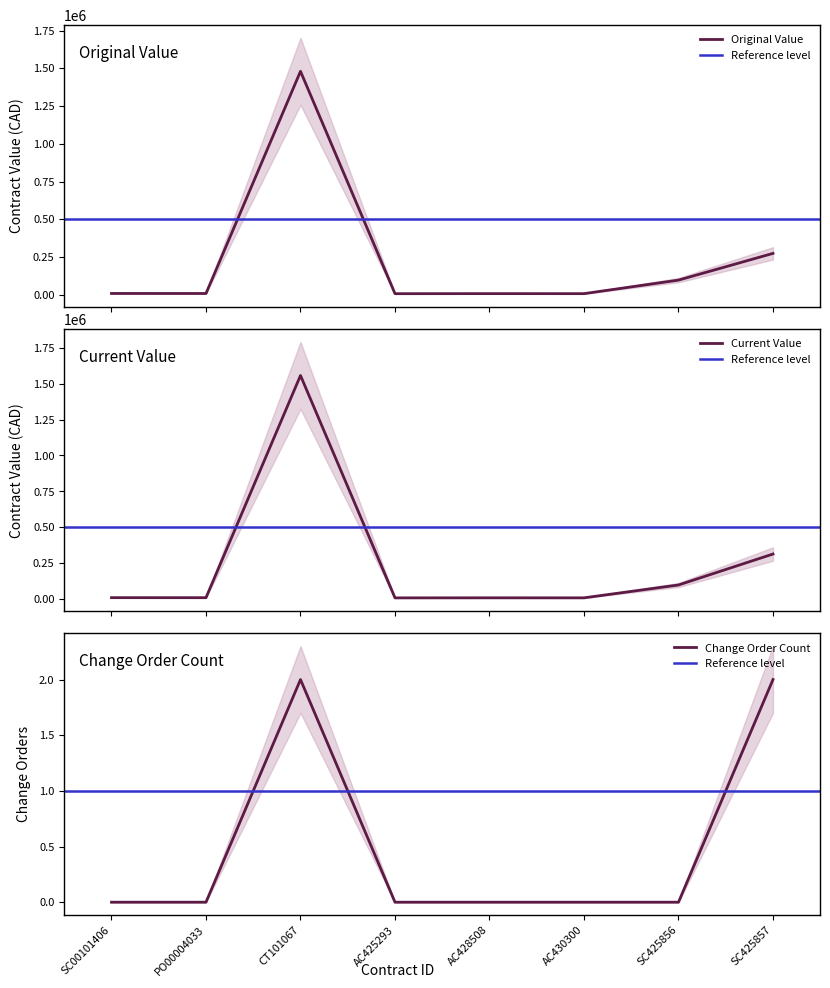

What is the difference between the second highest and second lowest values in the original_value series?

266717.0